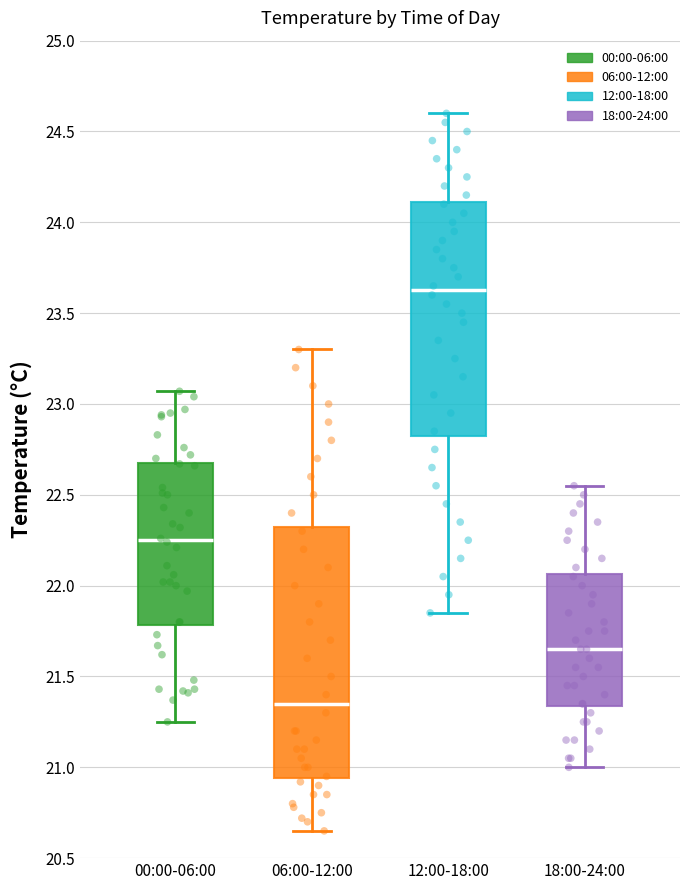

Which box's median line is the highest?

12:00-18:00